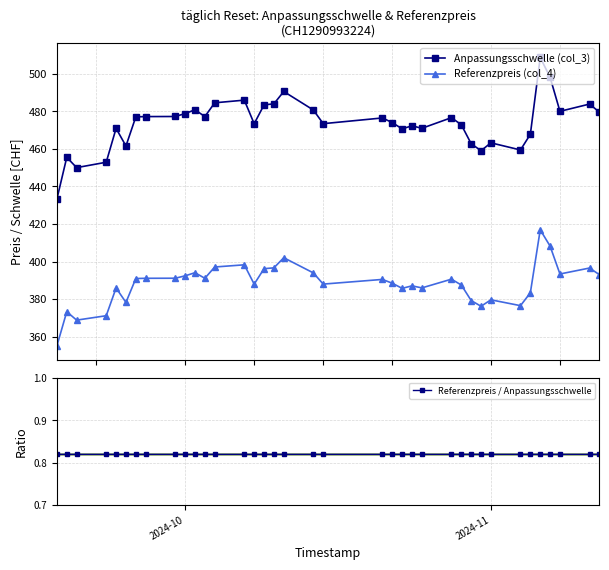

True or false: Referenzpreis (col_4) and Anpassungsschwelle (col_3) cross at least once.

False